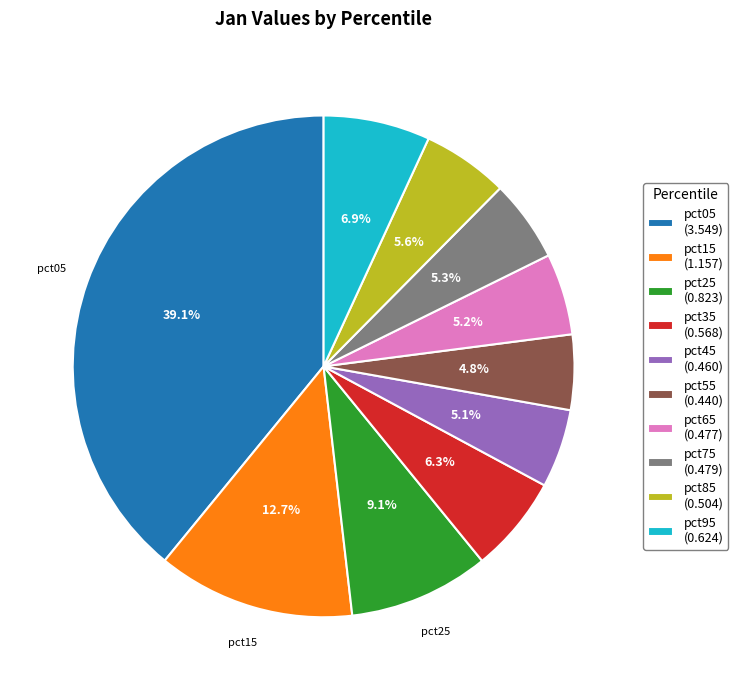

Which has a higher value, pct55 or pct35?

pct35